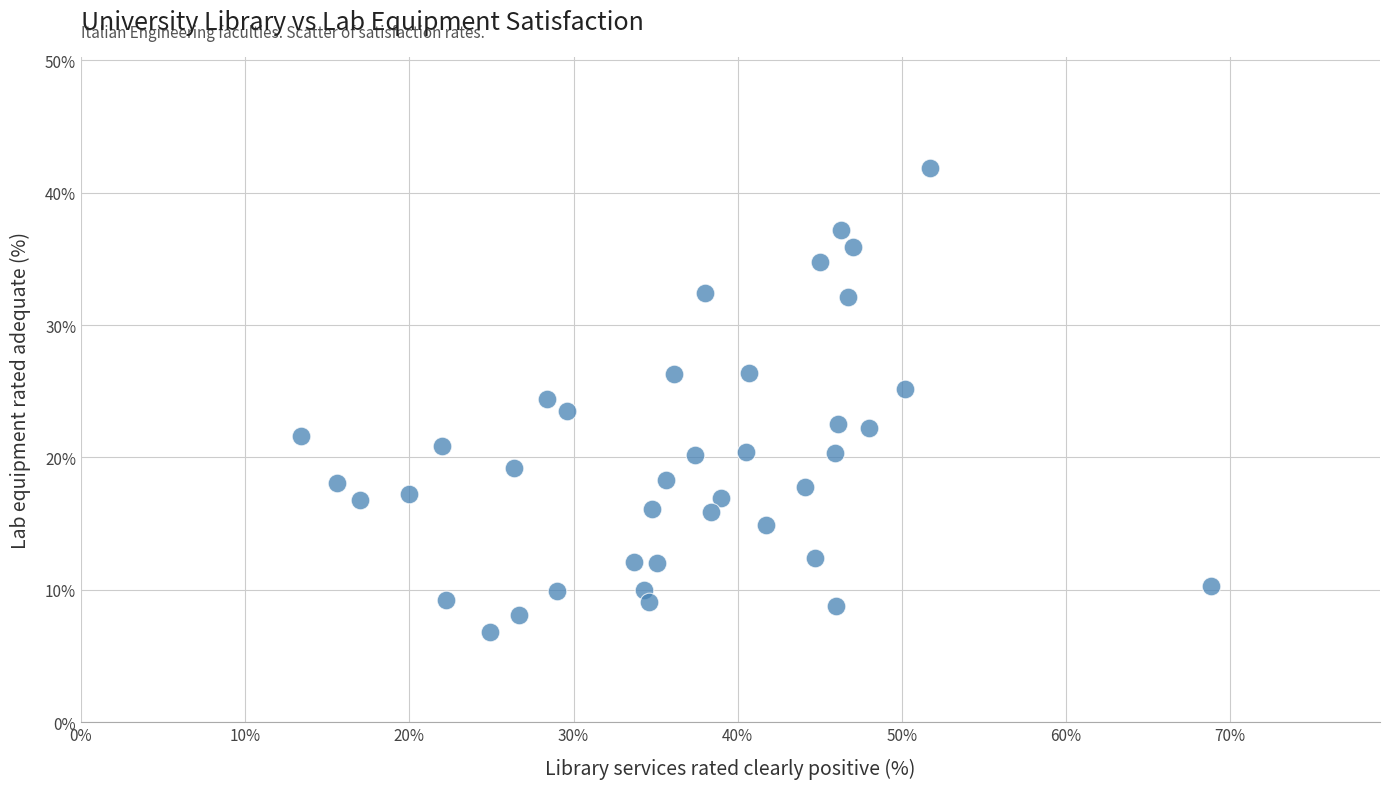

What is the range of X values (max minus min)?

55.4